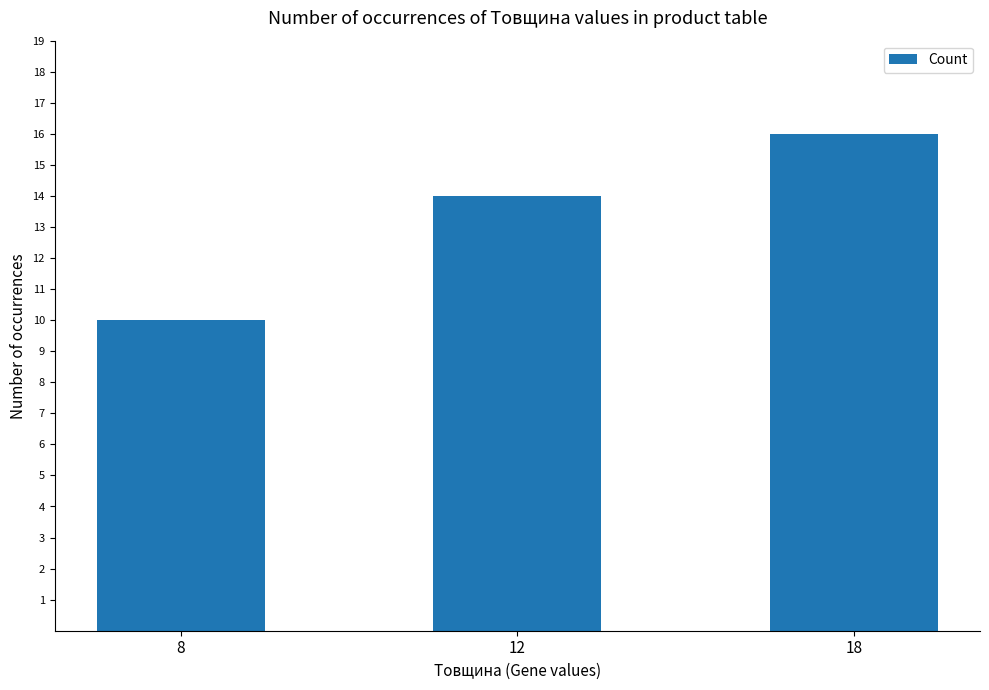

Approximately how many times larger is the value at 12 compared to 8?

1.4